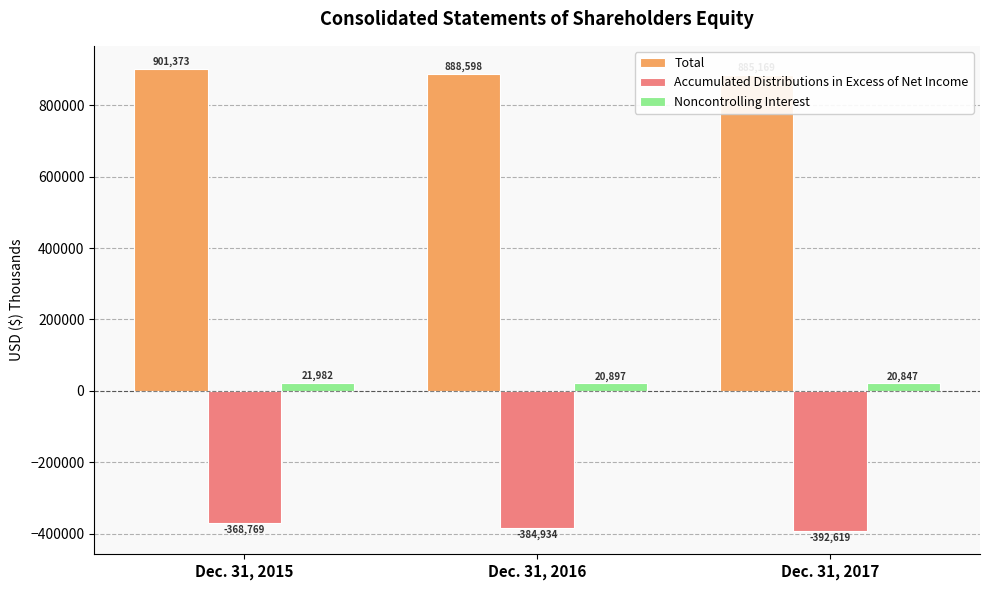

What is the difference between the Total values at Dec. 31, 2015 and Dec. 31, 2017?

16204